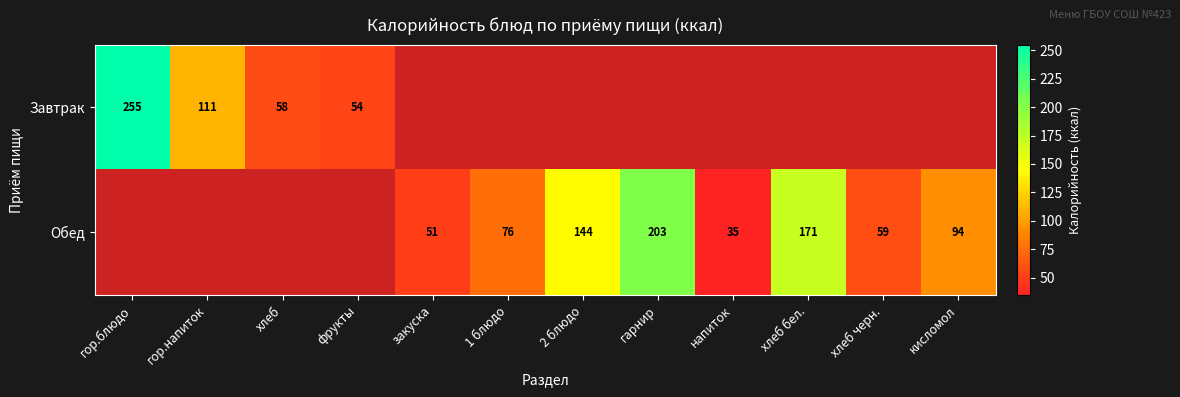

Is it true that Завтрак equals 24.3 at фрукты?

False